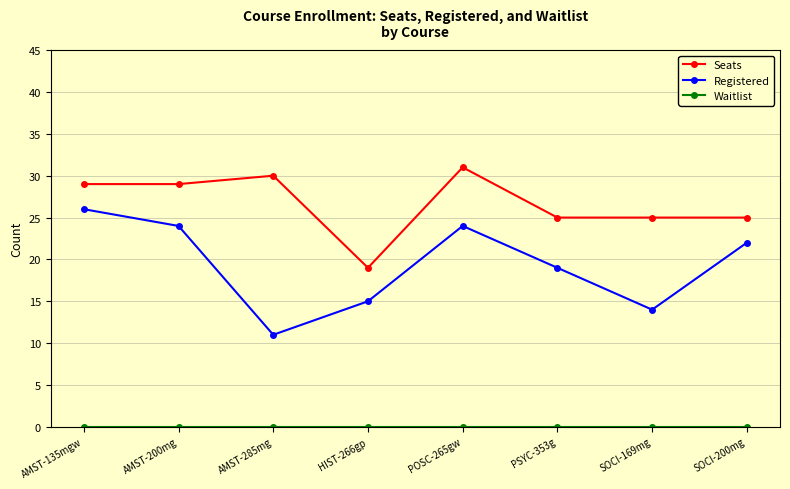

The value of Registered at AMST-285mg is 19. True or false?

False